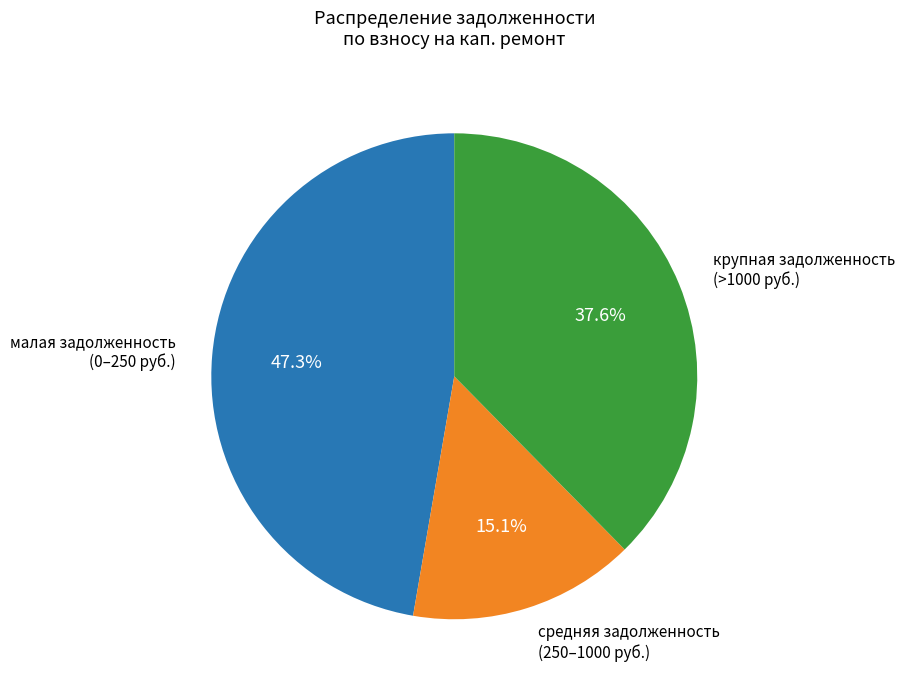

Does any single category account for the majority?

No